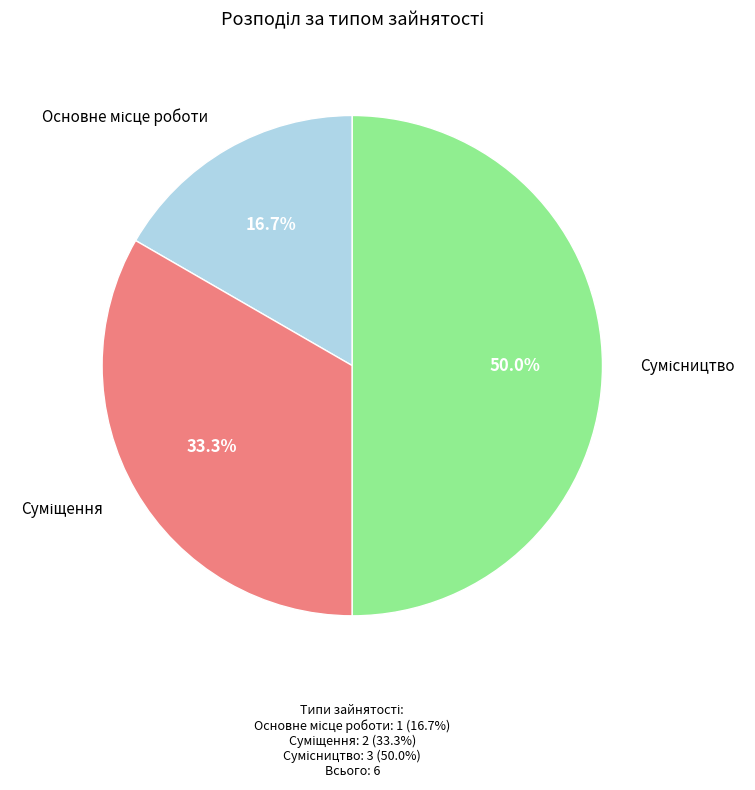

Is it true that Основне місце роботи is 11% of the pie?

False